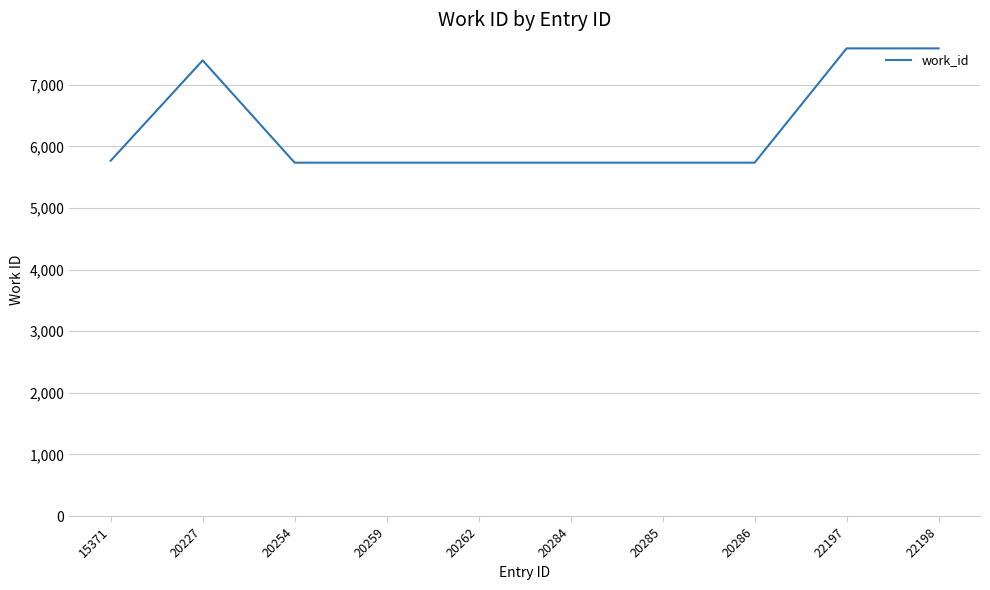

Between 20284 and 20227, which is larger?

20227